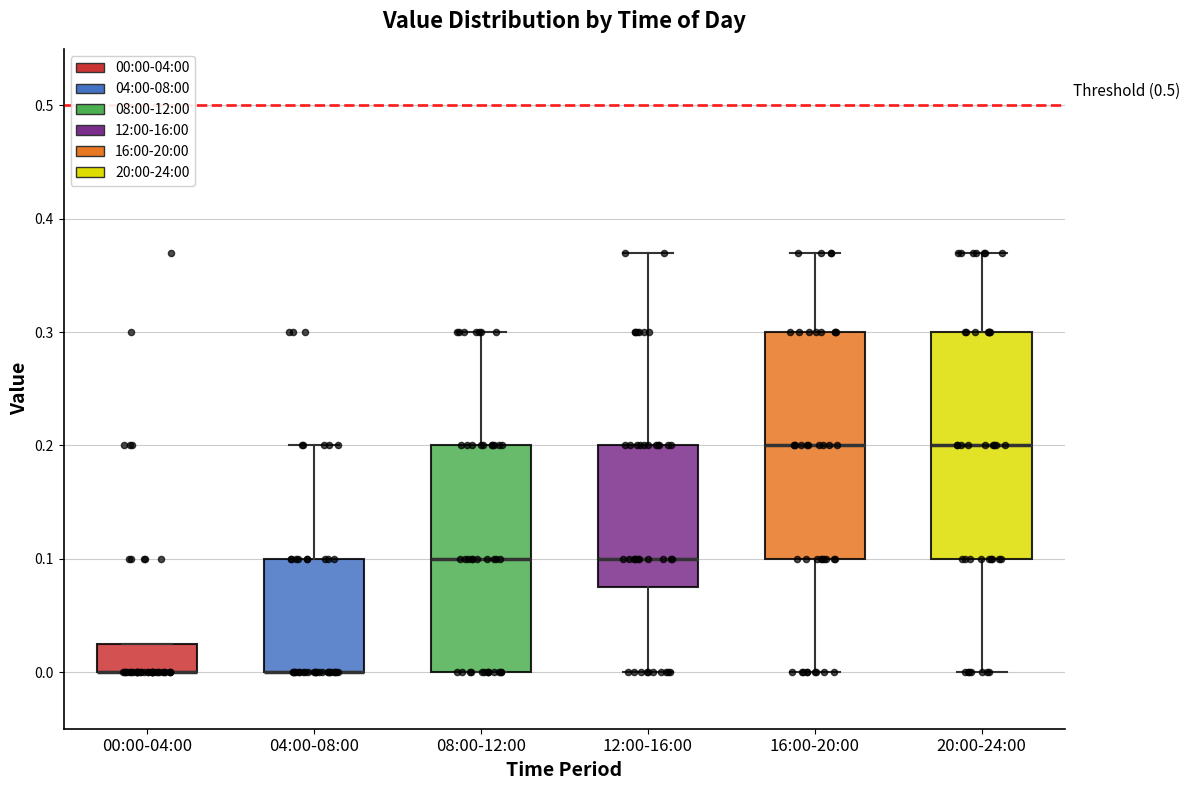

Reading left to right, transcribe this box plot: for each box, give where its median line is, the range the box spans, and where its two whiskers end, as read against the y-axis. The values are not printed on the chart, so give them approximately, as read against the axis.

00:00-04:00: median 0.00 (drawn on the box's lower edge), box 0.00 to 0.03, whiskers 0.00 to 0.03
04:00-08:00: median 0.00 (drawn on the box's lower edge), box 0.00 to 0.10, whiskers 0.00 to 0.20
08:00-12:00: median 0.10, box 0.00 to 0.20, whiskers 0.00 to 0.30
12:00-16:00: median 0.10, box 0.08 to 0.20, whiskers 0.00 to 0.37
16:00-20:00: median 0.20, box 0.10 to 0.30, whiskers 0.00 to 0.37
20:00-24:00: median 0.20, box 0.10 to 0.30, whiskers 0.00 to 0.37